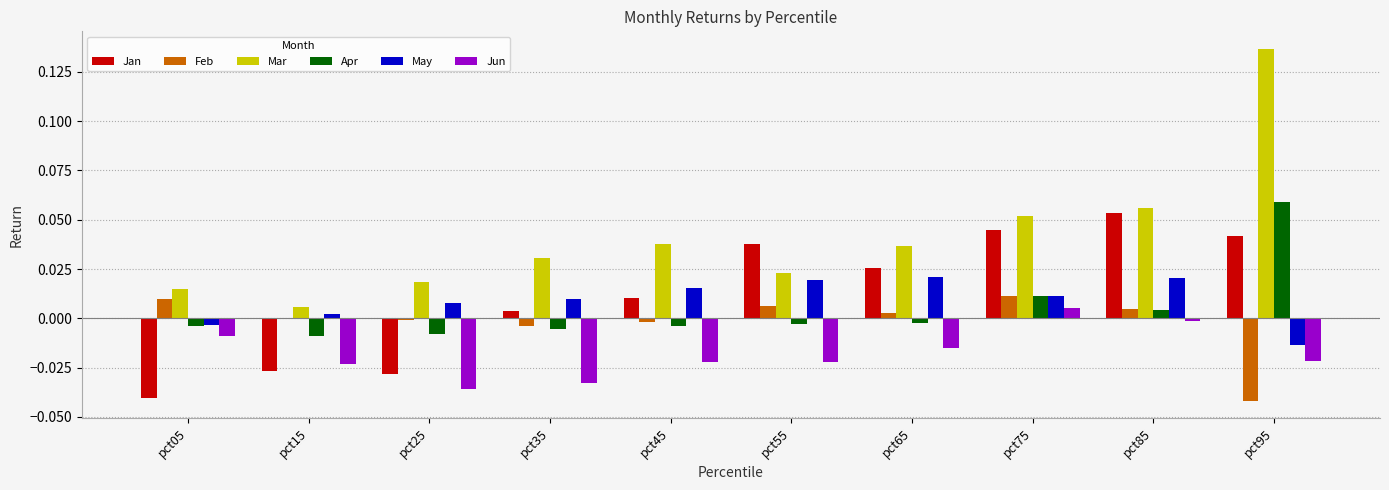

At which category is the sum across all series the highest?

pct95